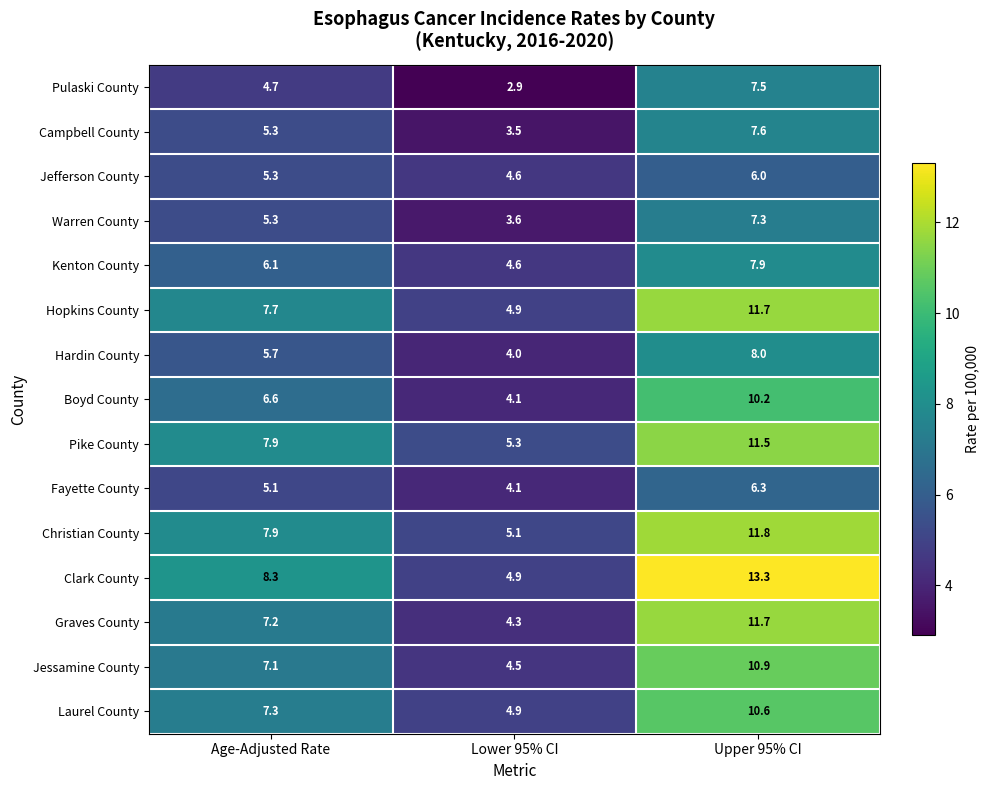

What is the sum of all Clark County values?

26.5